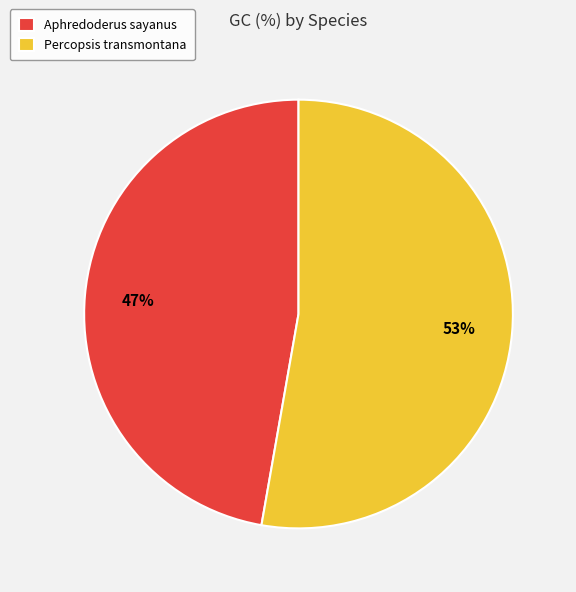

How many segments does this pie chart have?

2